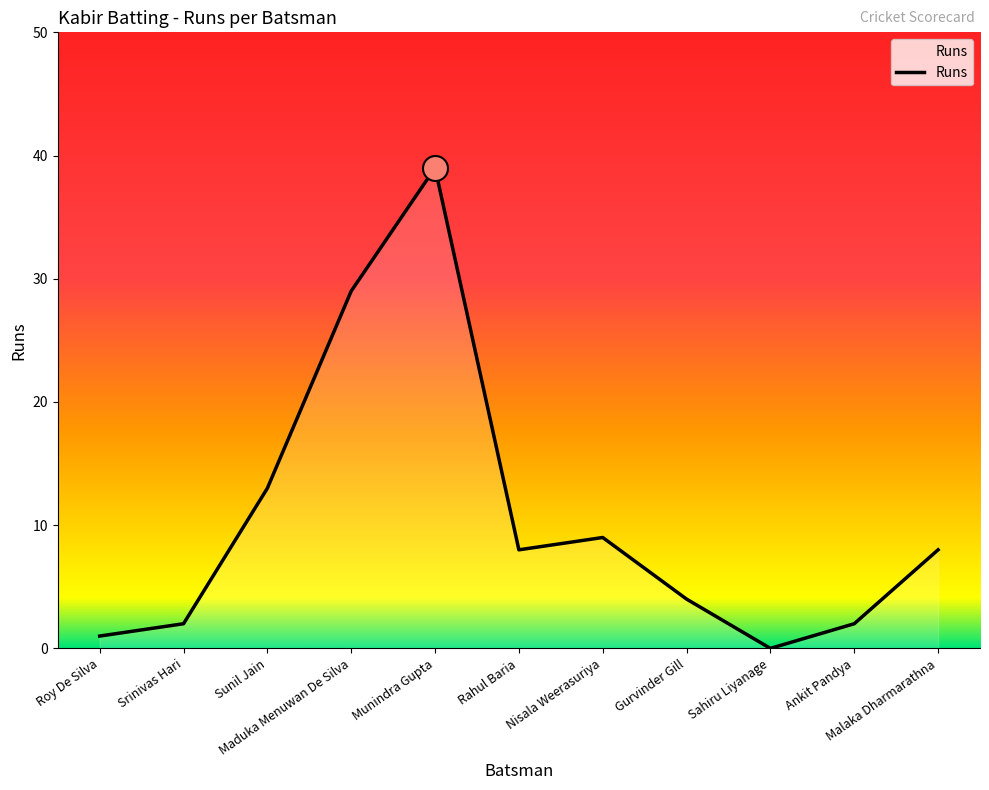

Where is the first local minimum?

Rahul Baria